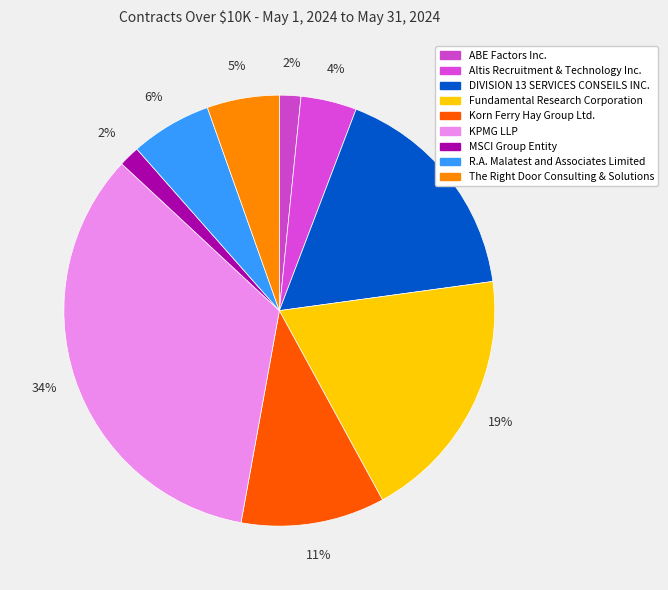

Count the number of slices in the pie.

9